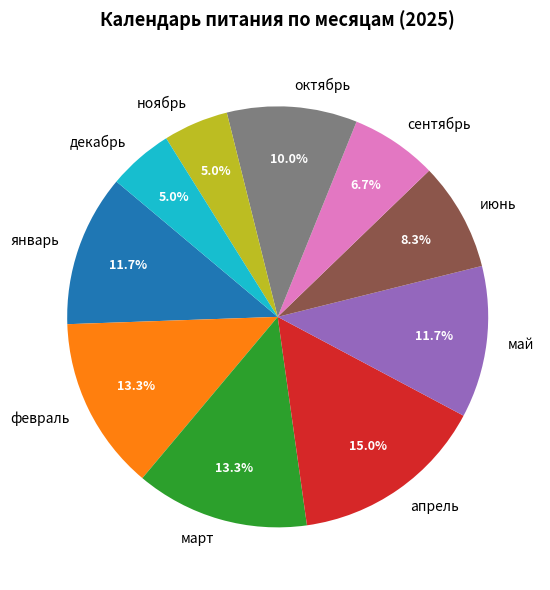

Which category has the biggest portion of the pie?

апрель